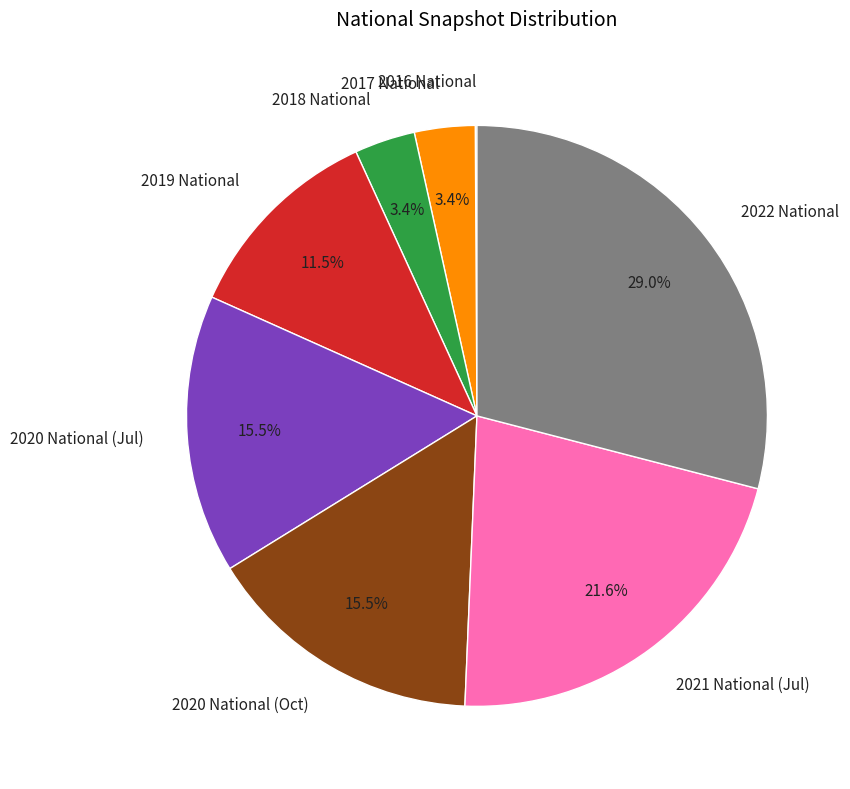

What percentage is NOT represented by 2020 National (Oct)?

84.5%